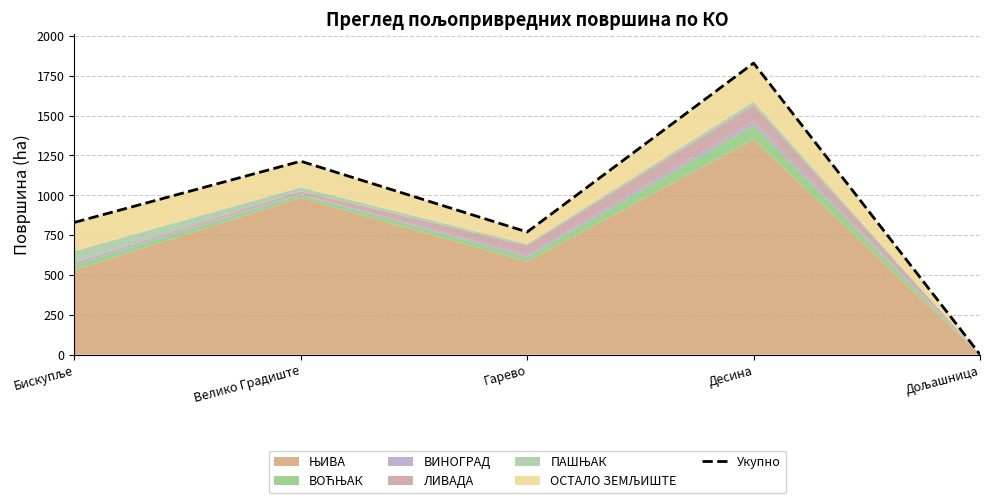

What is the difference between the values at Гарево and Дољашница?

768.2